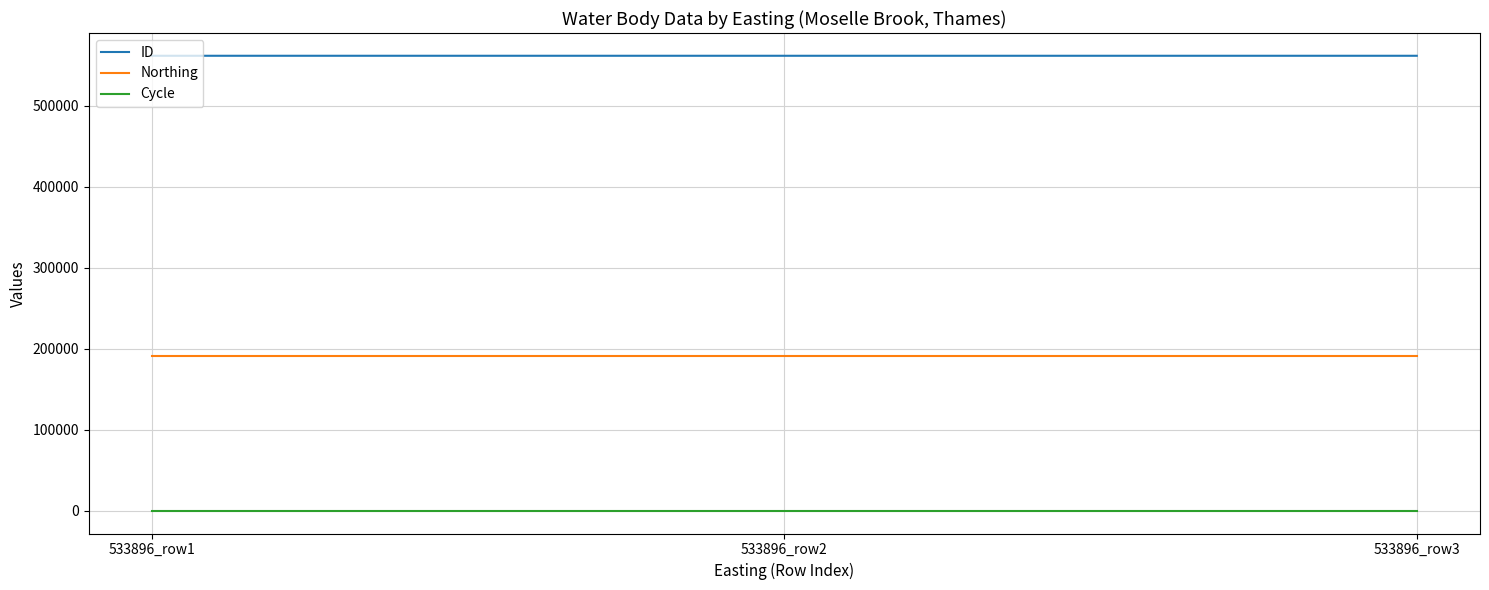

Is the value of Northing at 533896_row2 greater than the value of ID at 533896_row2?

No